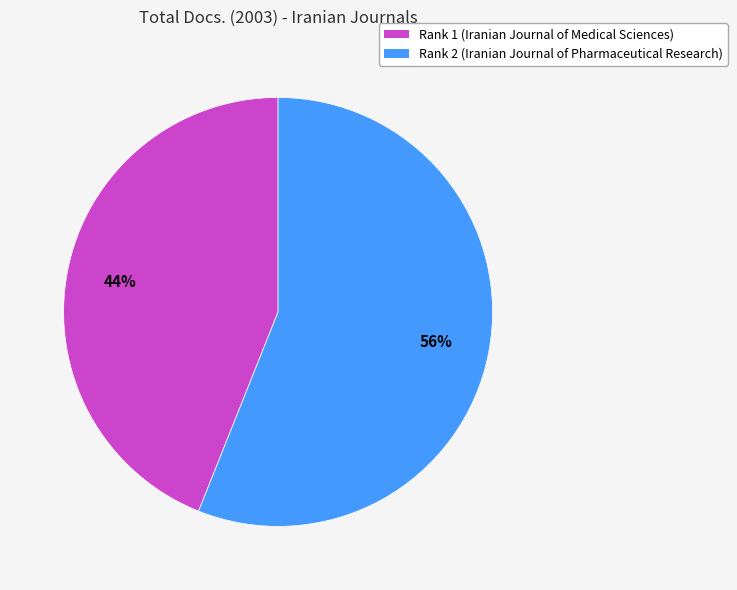

Count the number of slices in the pie.

2